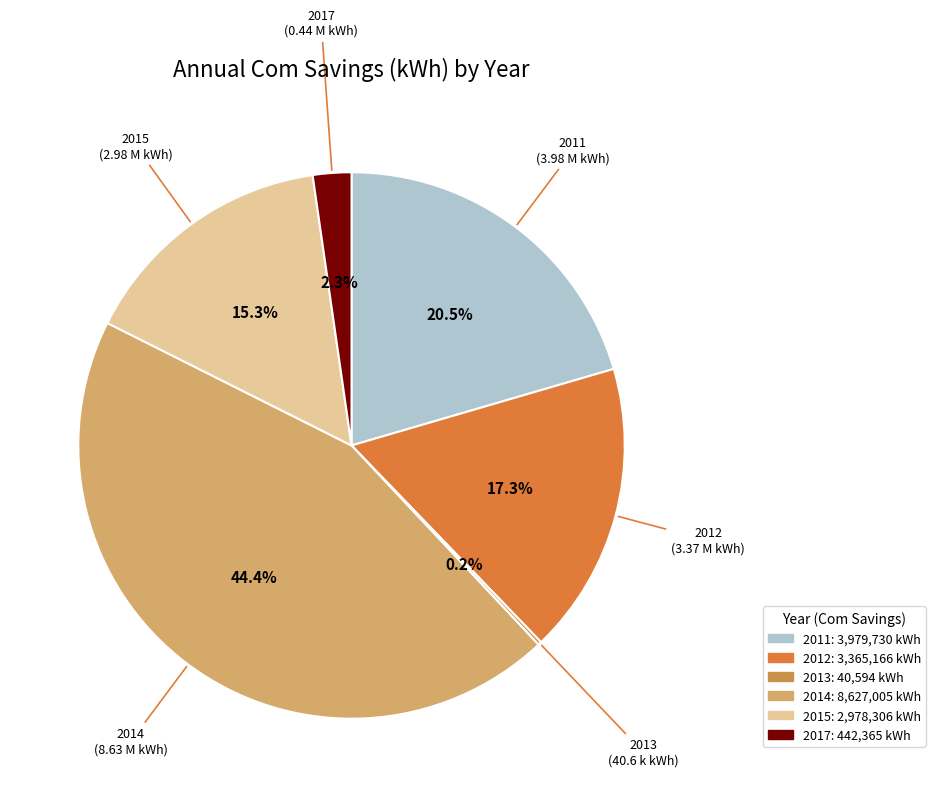

What percentage is NOT represented by 2012?

82.7%